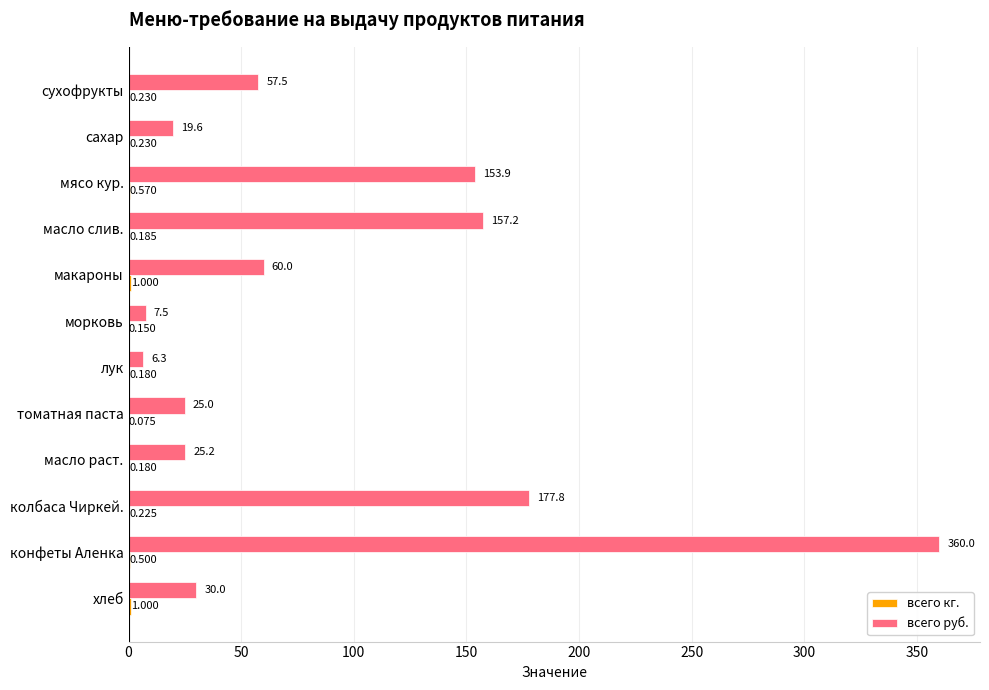

At which category is the sum across all series the highest?

конфеты Аленка